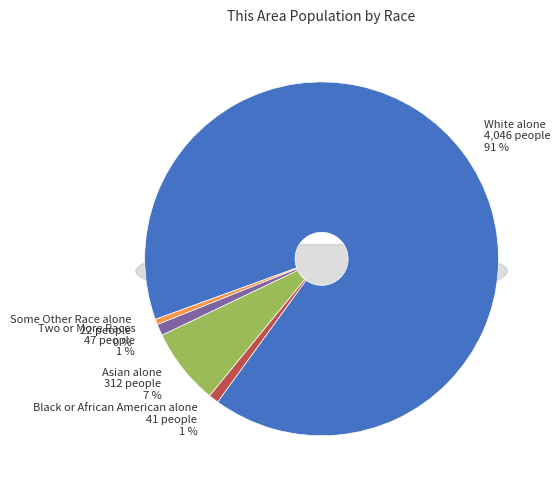

Rank the categories by value from lowest to highest.

Some Other Race alone, Black or African American alone, Two or More Races, Asian alone, White alone